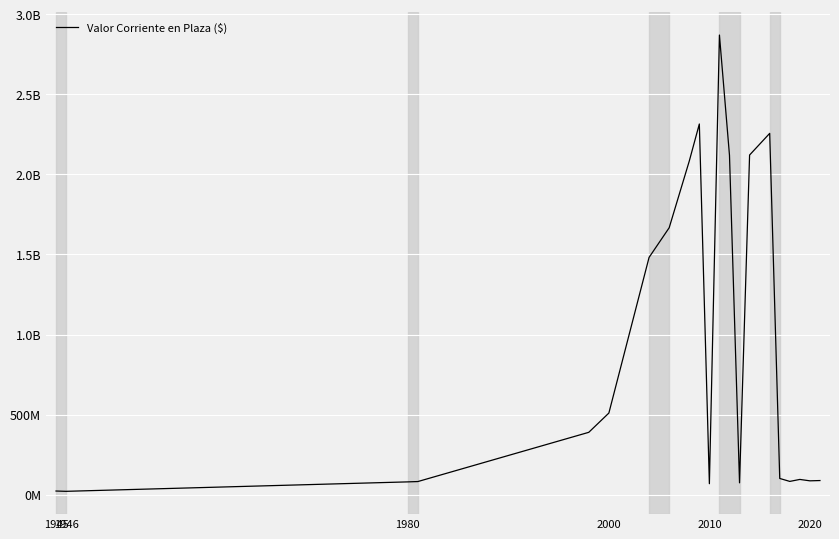

Is this an area chart (filled region under the line)?

No